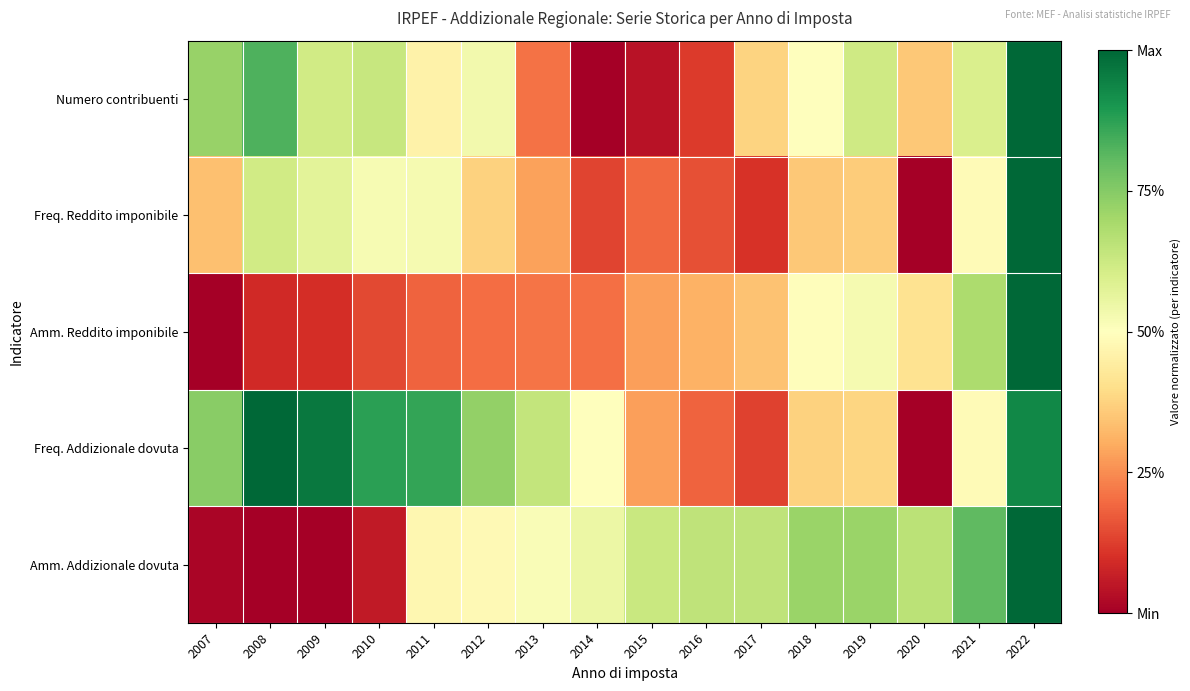

What is the difference between the highest and lowest values at 2017?

0.5